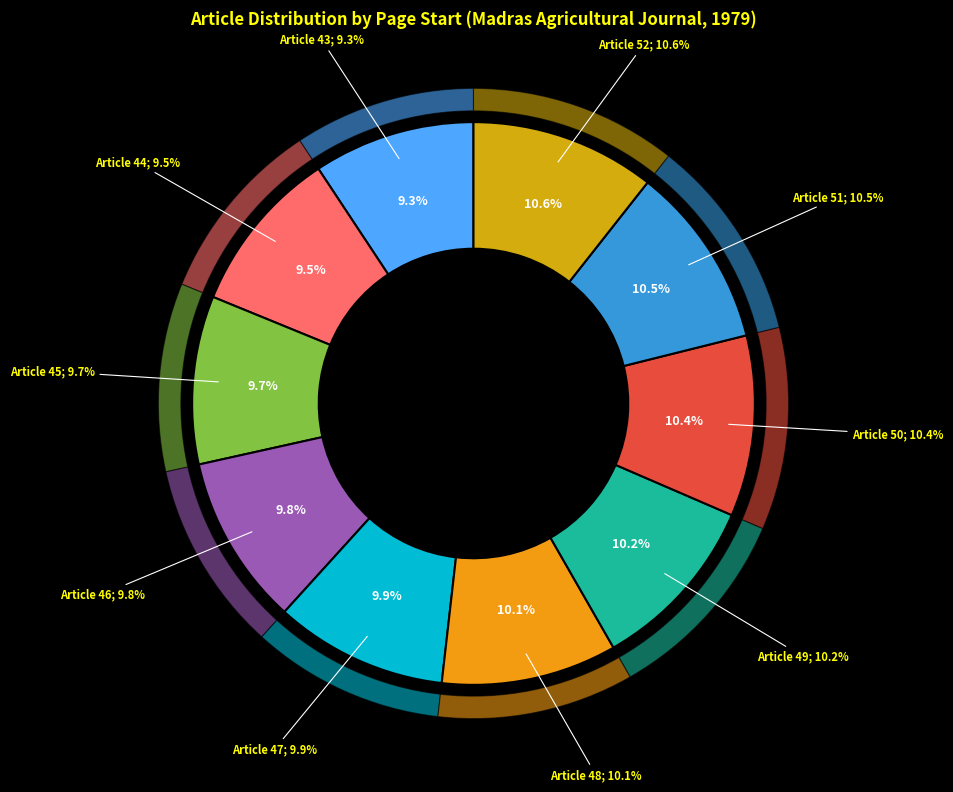

To the nearest percent, what portion does 45 represent?

10%